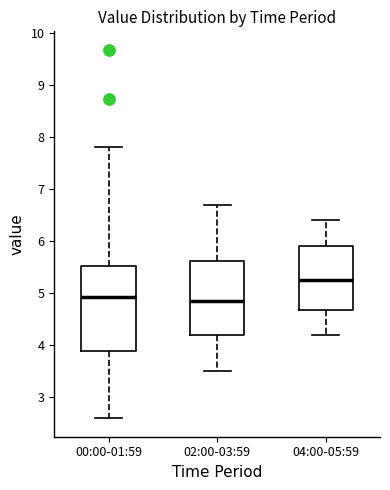

Reading left to right, read every box against the y-axis: the position of its median line, the range the box covers, and the ends of its whiskers. The values are not printed on the chart, so give them approximately, as read against the axis.

00:00-01:59: median 4.9, box 3.9 to 5.5, whiskers 2.6 to 7.8
02:00-03:59: median 4.9, box 4.2 to 5.6, whiskers 3.5 to 6.7
04:00-05:59: median 5.3, box 4.7 to 5.9, whiskers 4.2 to 6.4